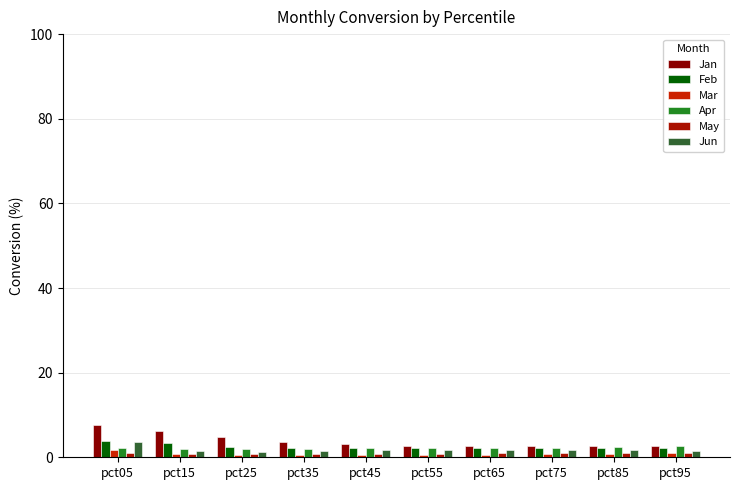

Does the chart contain any negative values?

No